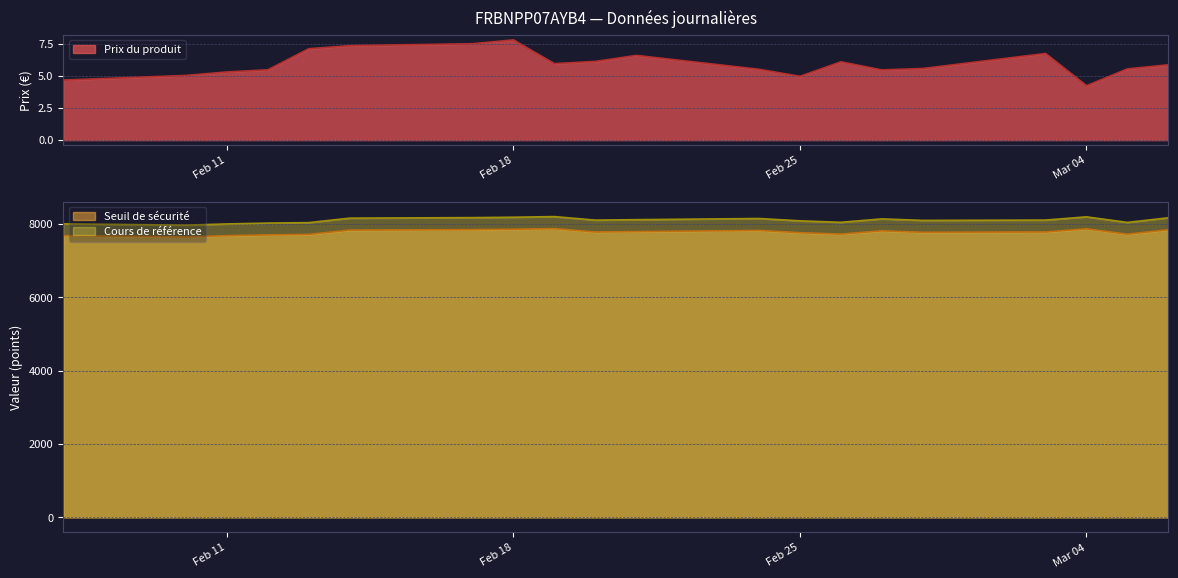

True or false: Seuil de sécurité and Cours de référence intersect in this chart.

False